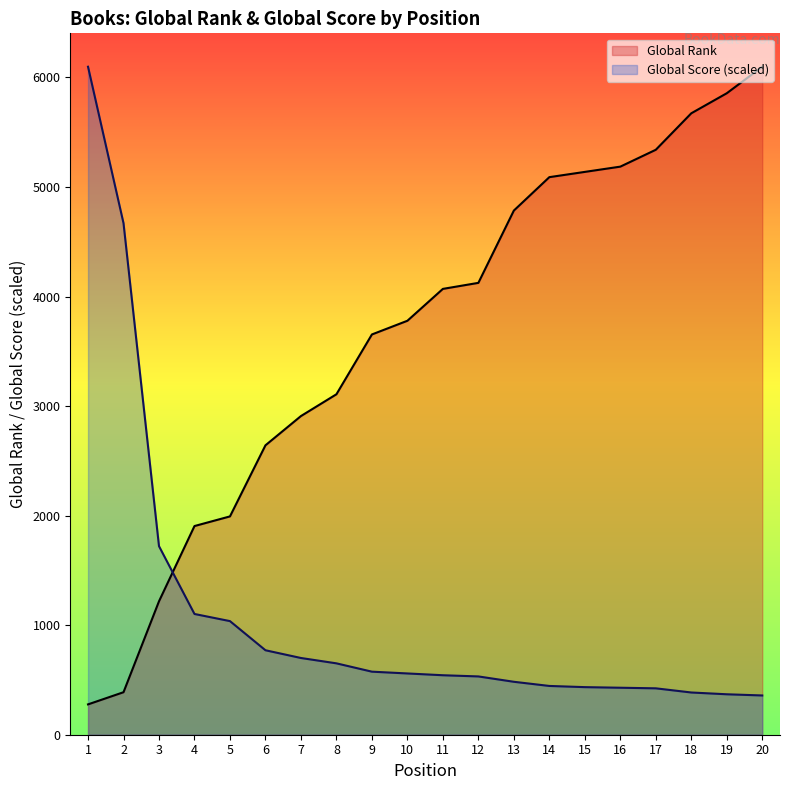

What is the approximate value of Global Rank at 10?

3779.0